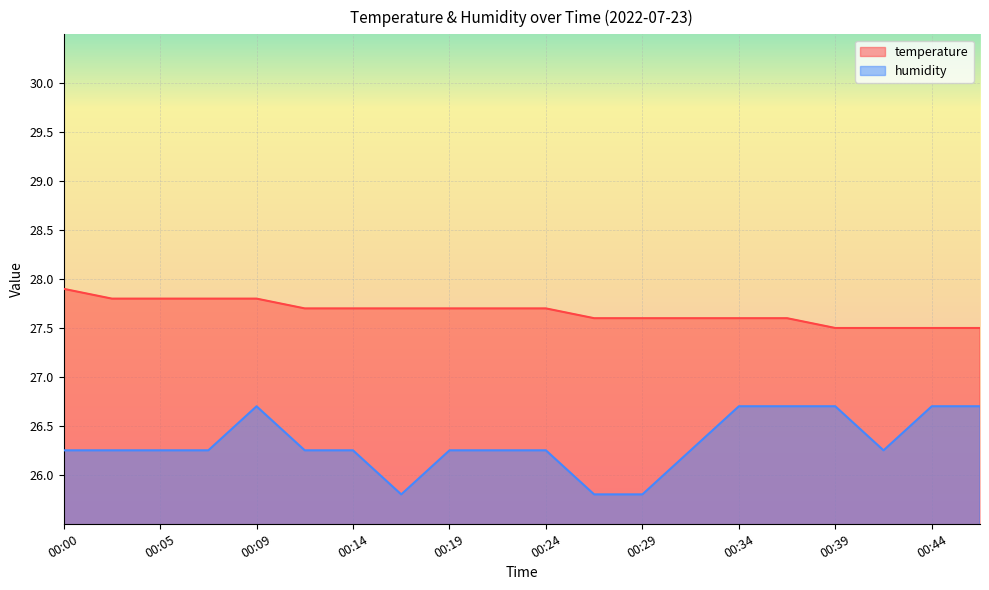

How many interior local peaks does the humidity series have?

1